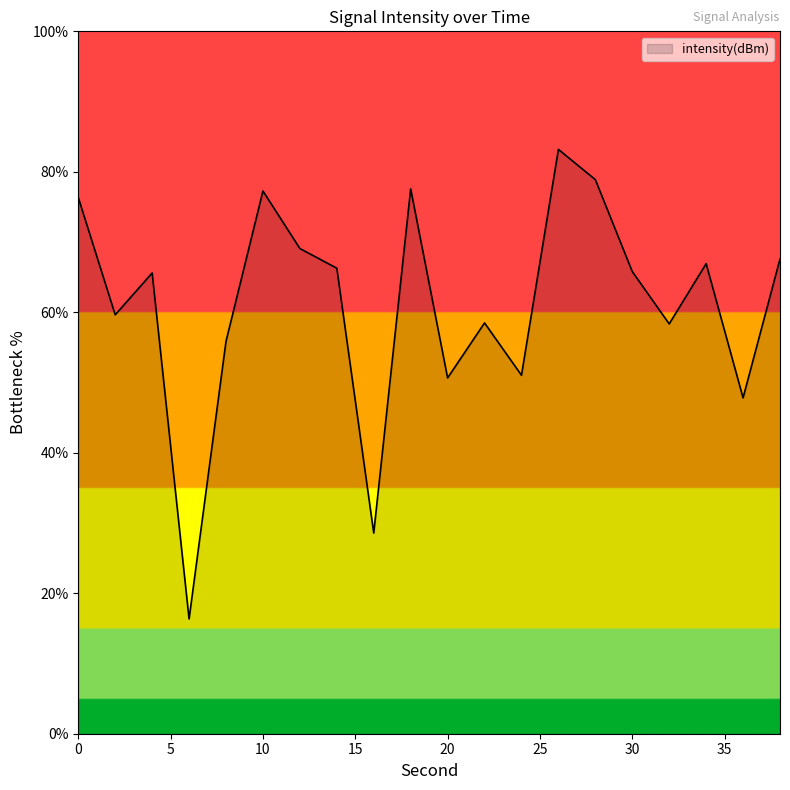

Does the chart display data point markers on the line(s)?

No